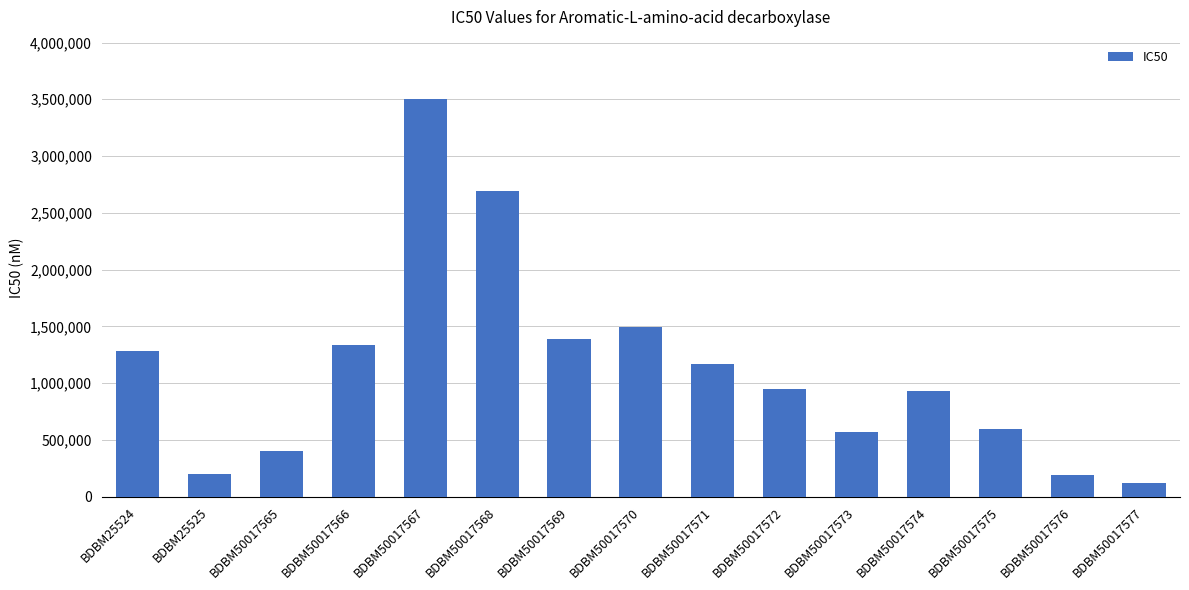

What is the value of the 11th bar from the left?

570000